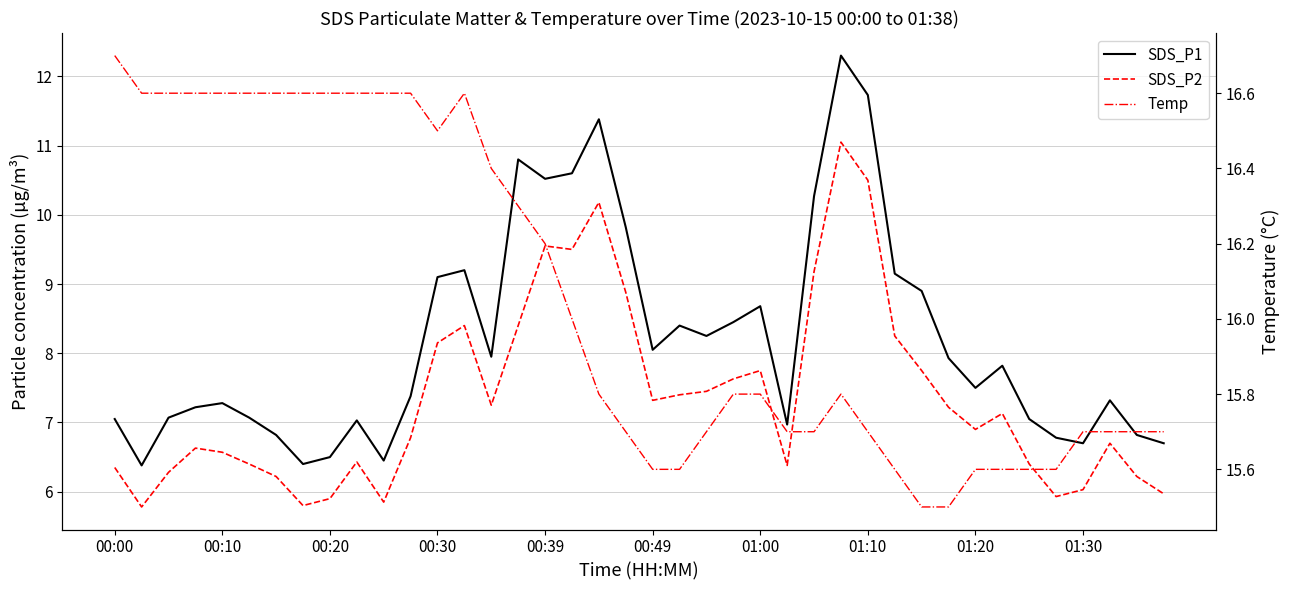

What is the difference between the highest and lowest values at 25?

9.3